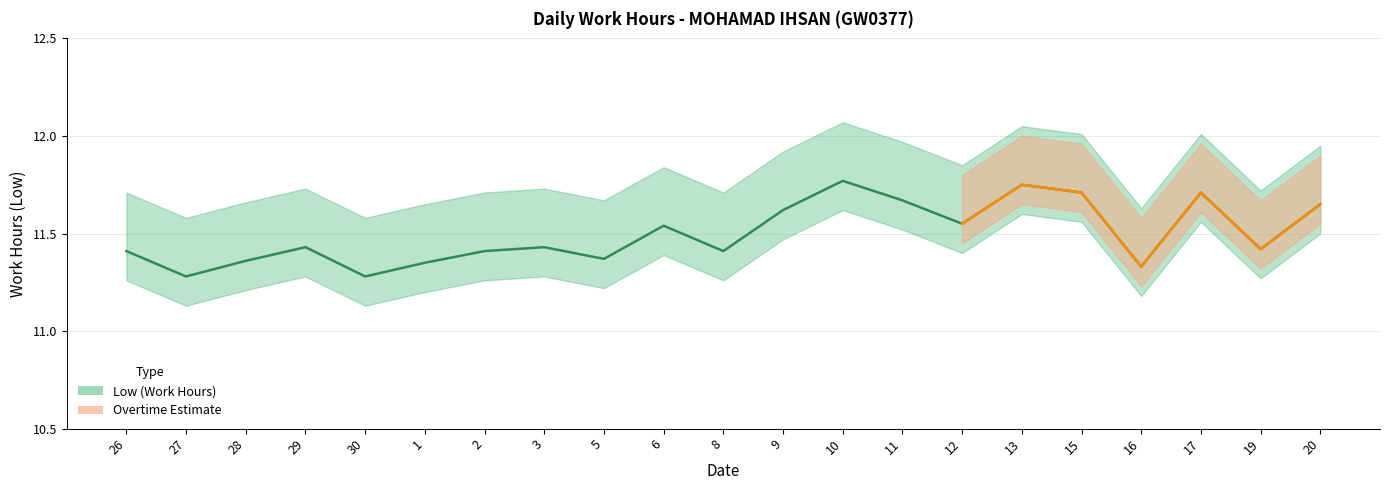

How many data points does each series have?

21